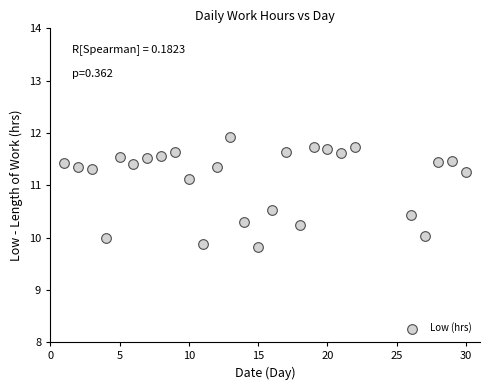

What is the range of Y values (max minus min)?

2.1